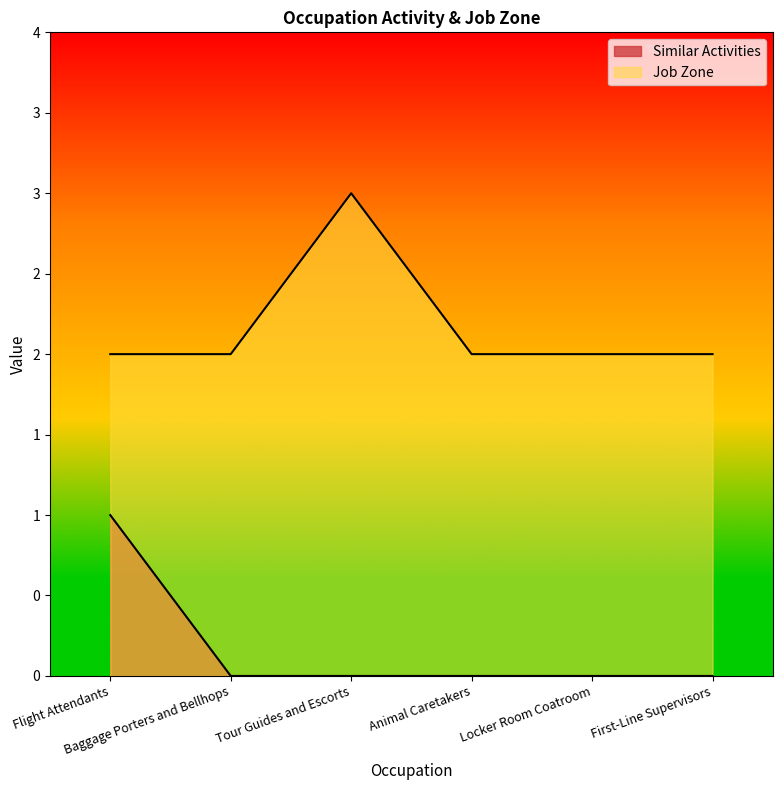

Which has a higher value, Flight Attendants or Tour Guides and Escorts?

Flight Attendants